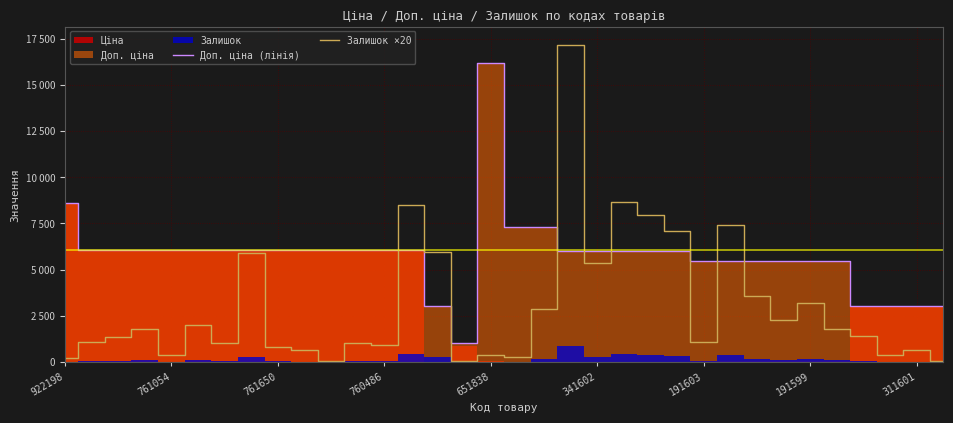

What is the sum of all Доп. ціна (лінія) values?

197471.5